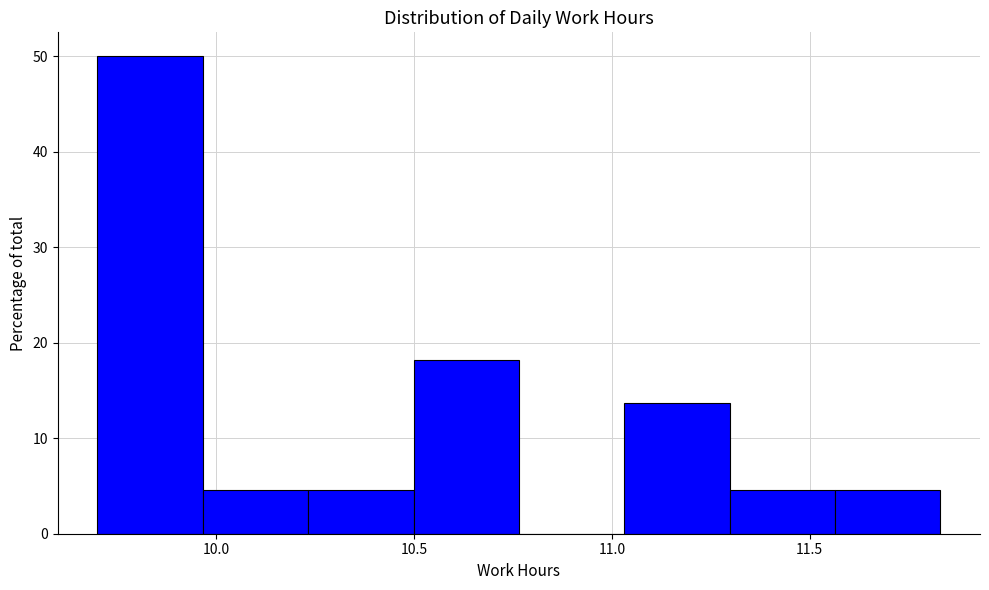

How tall is the bar that spans 11.55 to 11.85 on the x-axis? Neither the bar edges nor the heights are printed on the chart, so give them approximately, as read against the axes.

5